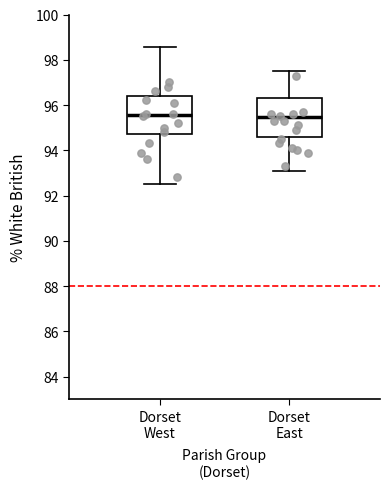

Where is the lower edge of the box for Dorset West on the y-axis? The values are not printed on the chart, so give them approximately, as read against the axis.

94.8